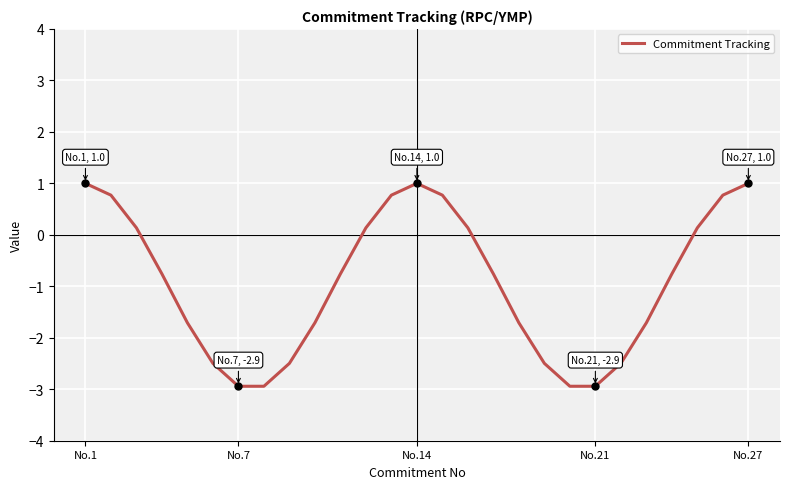

What is the greatest value displayed?

1.0